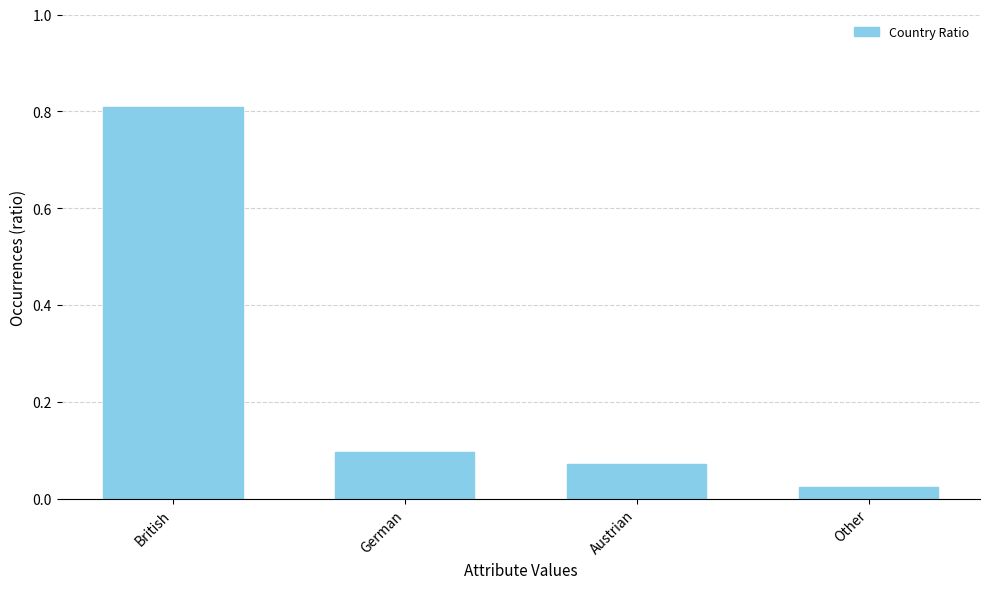

The chart shows a value of 0.0 at German. True or false?

False